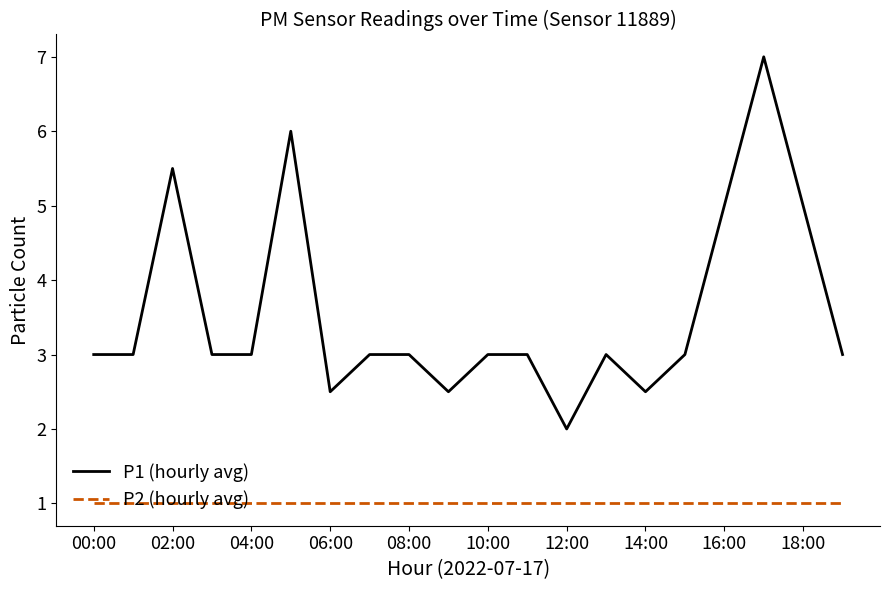

Does the chart display data point markers on the line(s)?

No